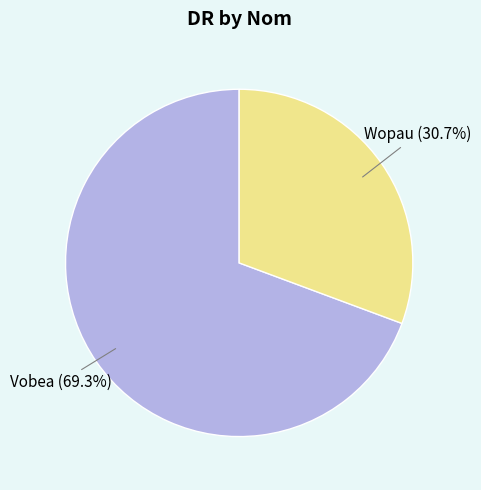

How many segments does this pie chart have?

2